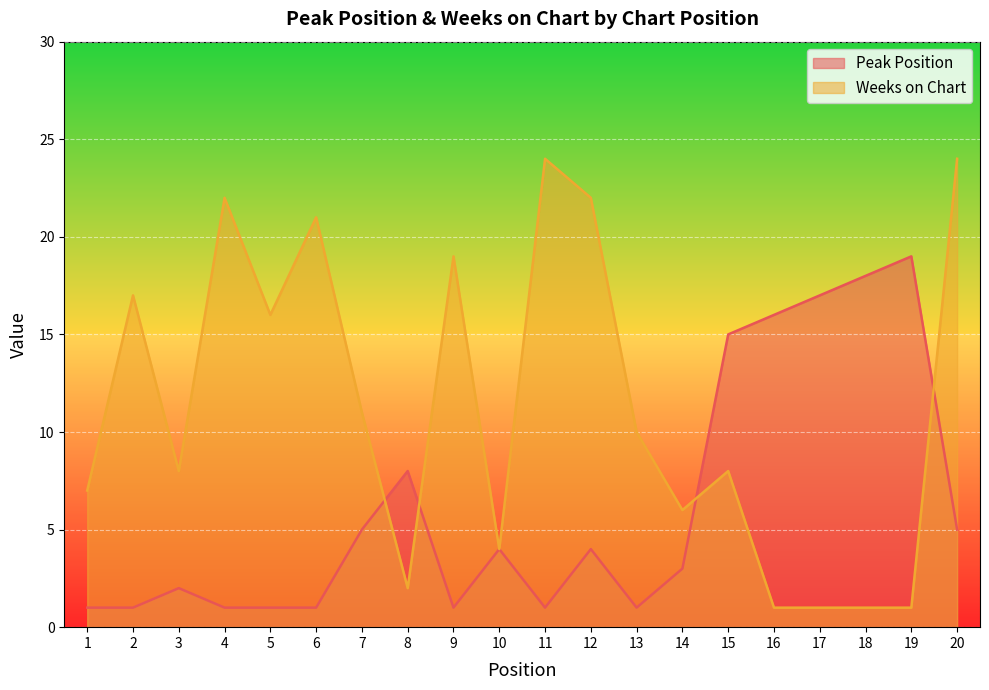

True or false: Peak Position and Weeks on Chart intersect in this chart.

True